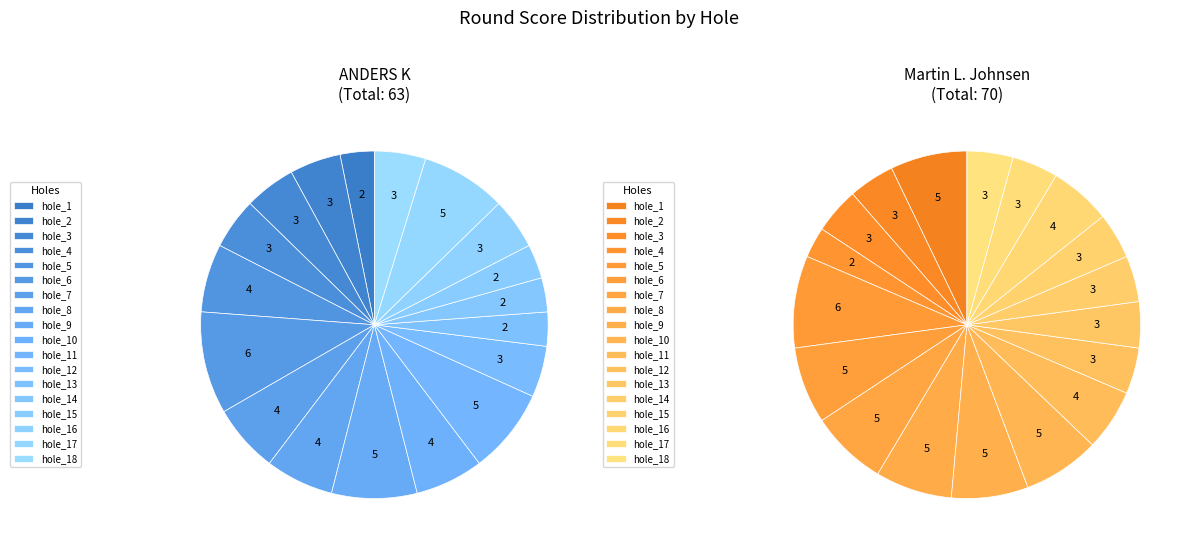

What percentage is the hole_13 slice, to the nearest percent?

3%